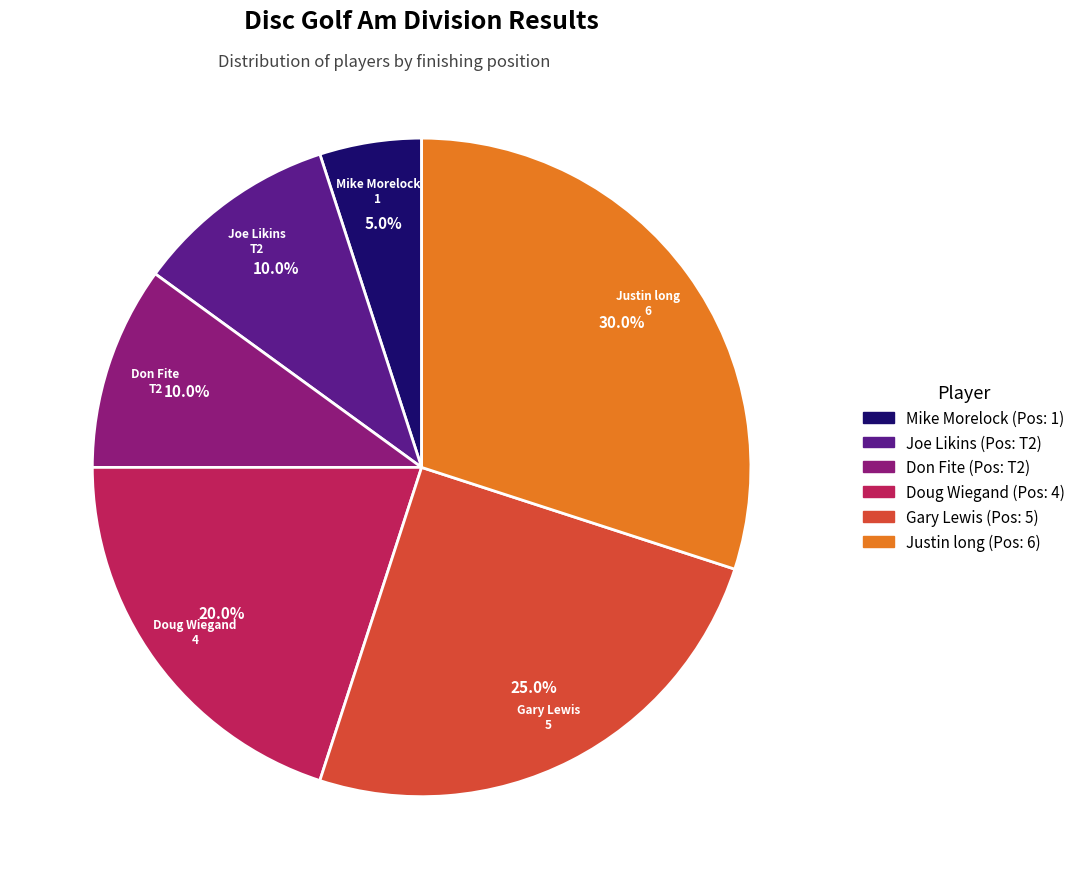

Count the number of slices in the pie.

6